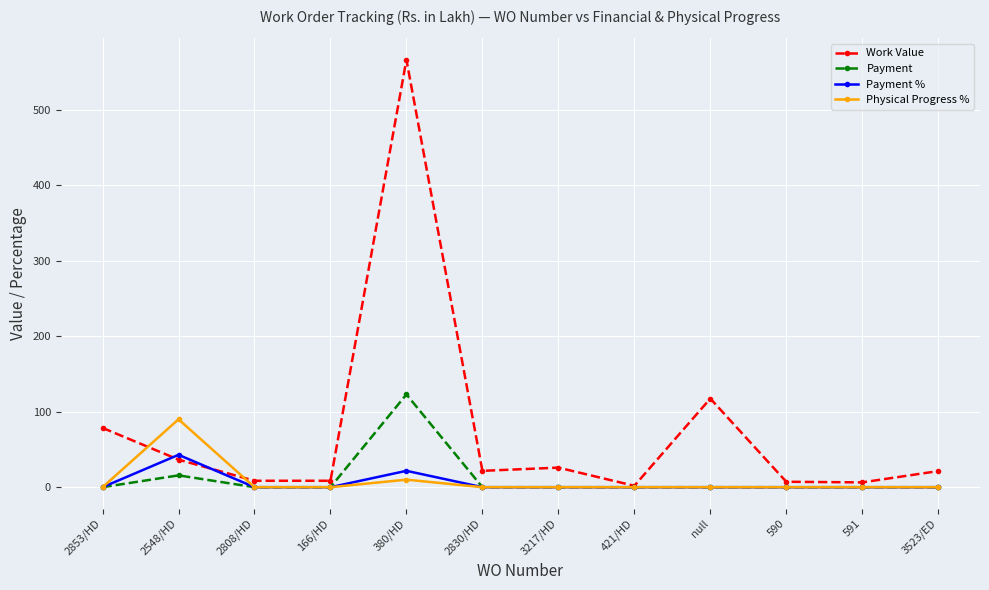

Between 2853/HD and 3217/HD, which series saw the biggest shift?

Work Value